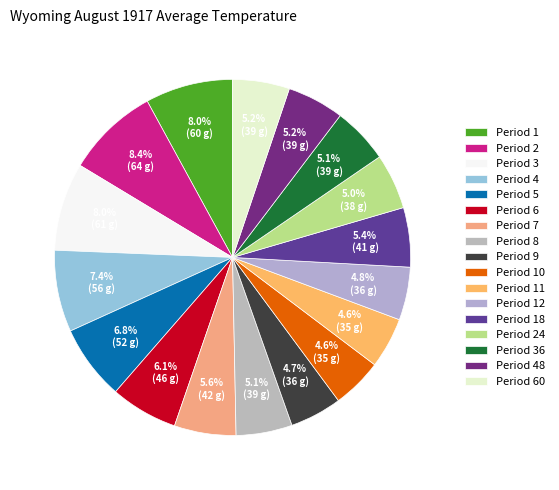

Which category has the biggest portion of the pie?

Period 2